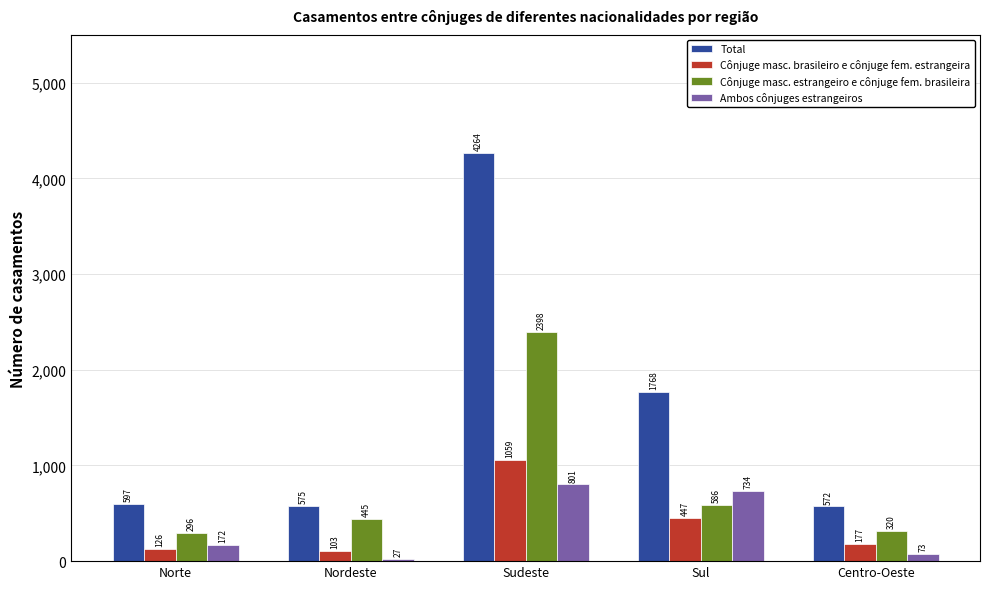

Where is Ambos cônjuges estrangeiros nearest to the value 414?

Norte